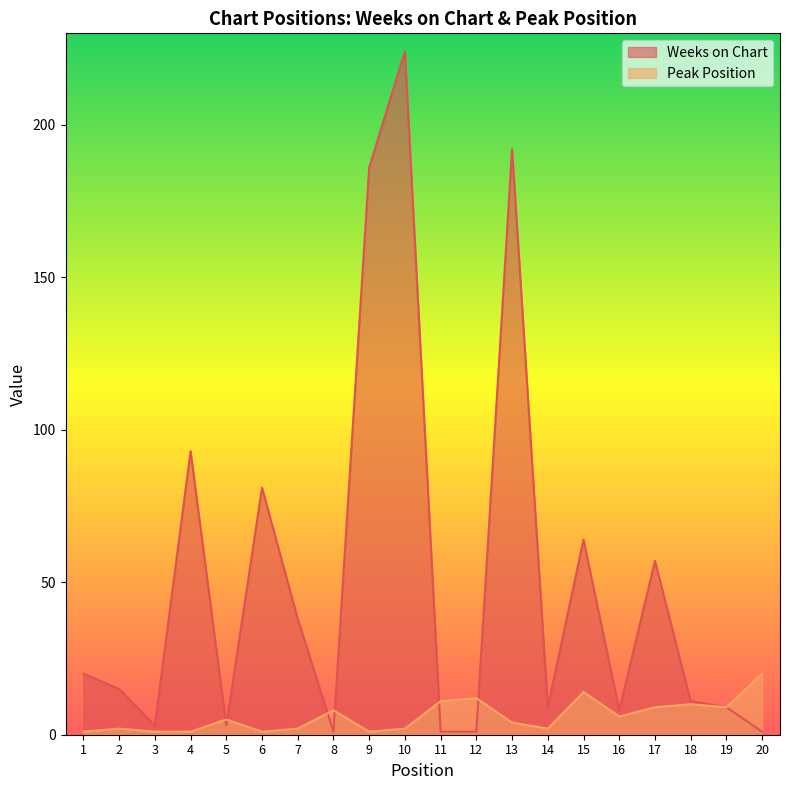

Rank the series at 17 from highest to lowest value.

Weeks on Chart, Peak Position